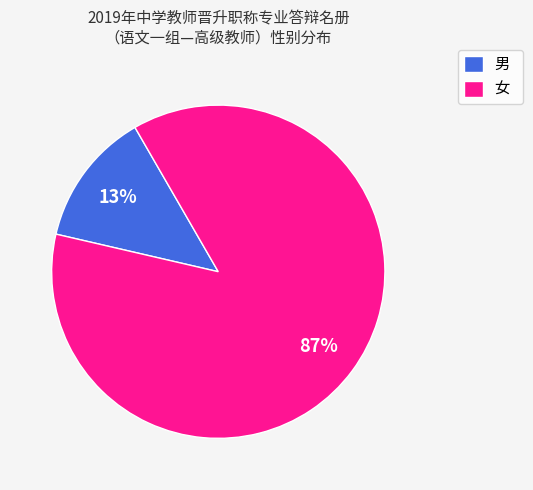

How many segments does this pie chart have?

2